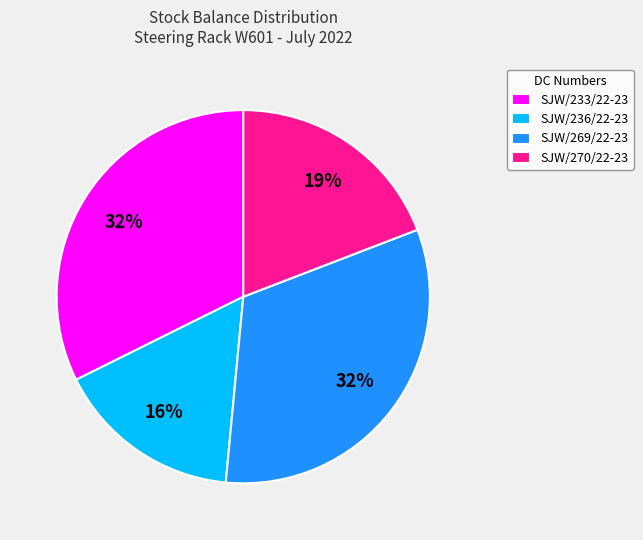

How many slices are in this pie chart?

4